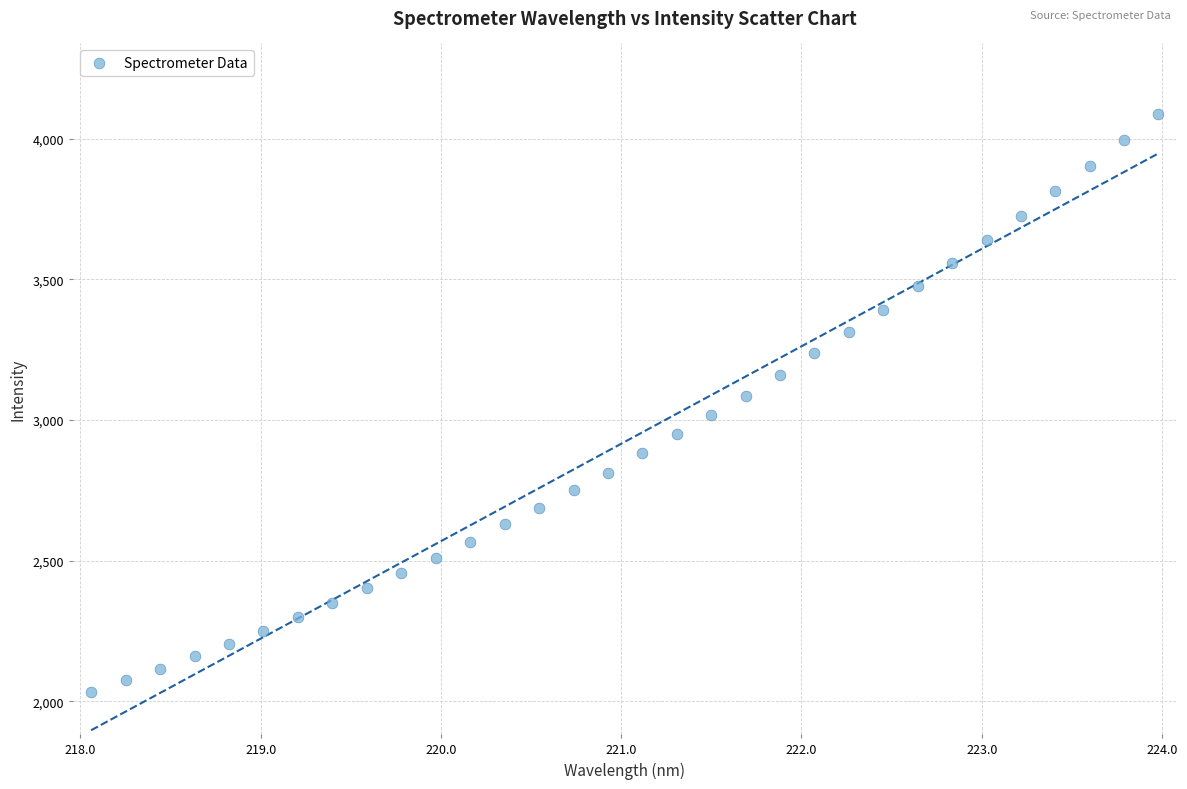

What is the range of X values (max minus min)?

5.9